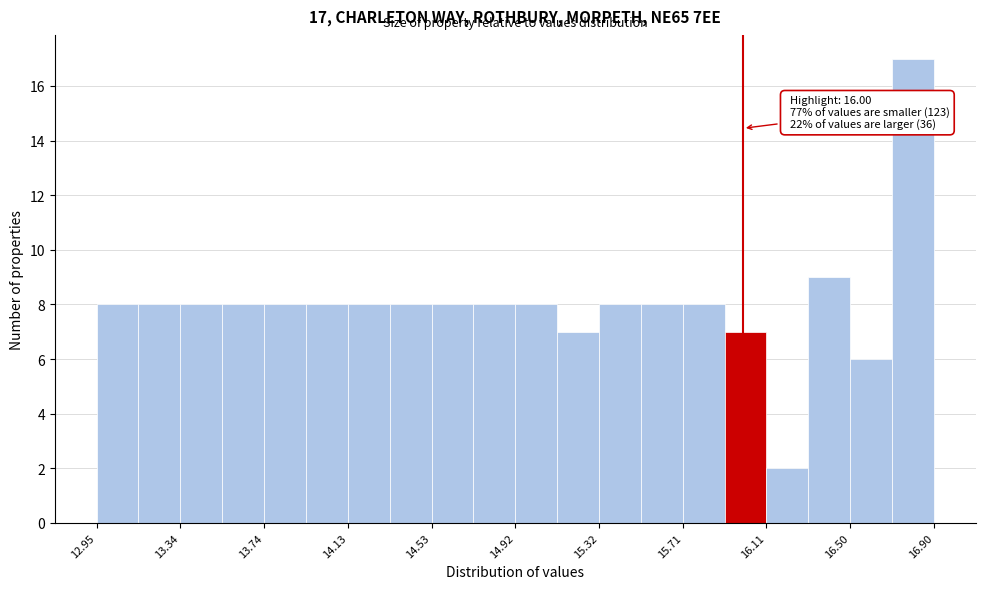

Read against the x-axis, roughly where is the centre of the tallest bar?

16.80